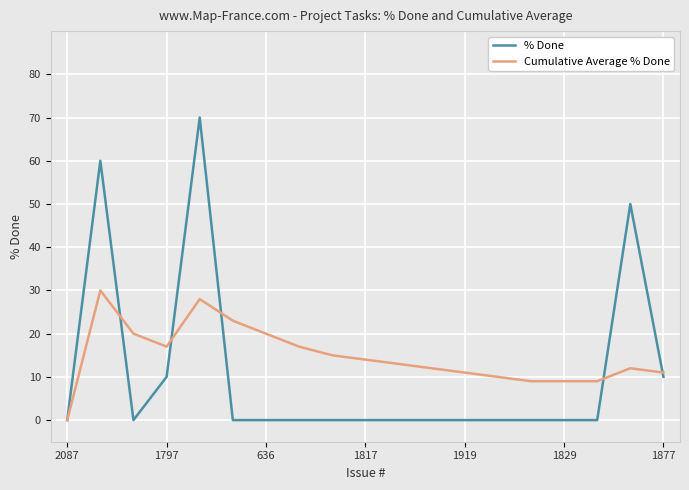

Which series has the largest total across all categories?

Cumulative Average % Done